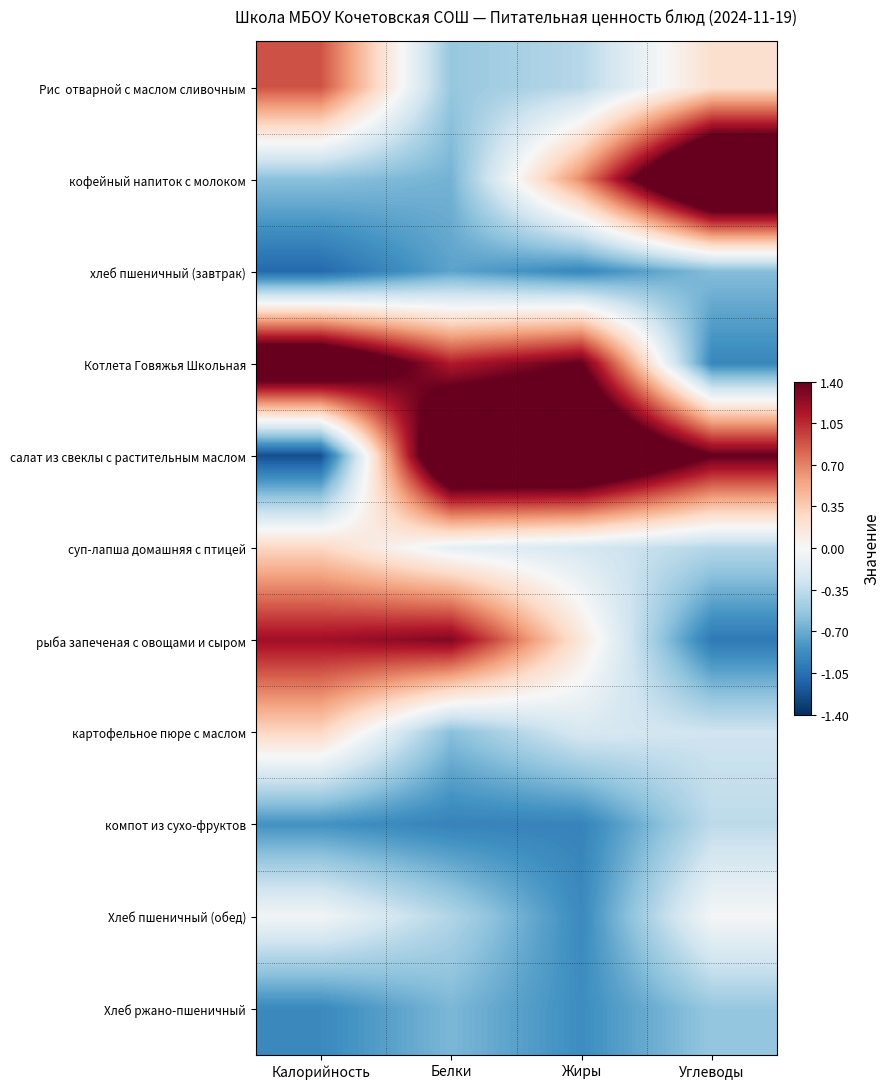

Which series has the widest spread of values?

салат из свеклы с растительным маслом